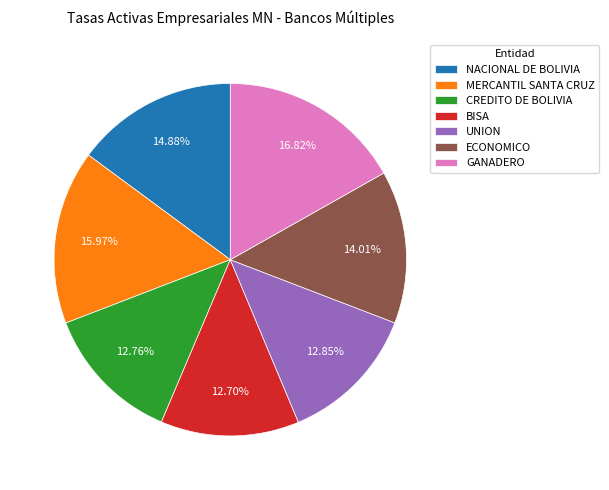

Which has a higher value, UNION or NACIONAL DE BOLIVIA?

NACIONAL DE BOLIVIA